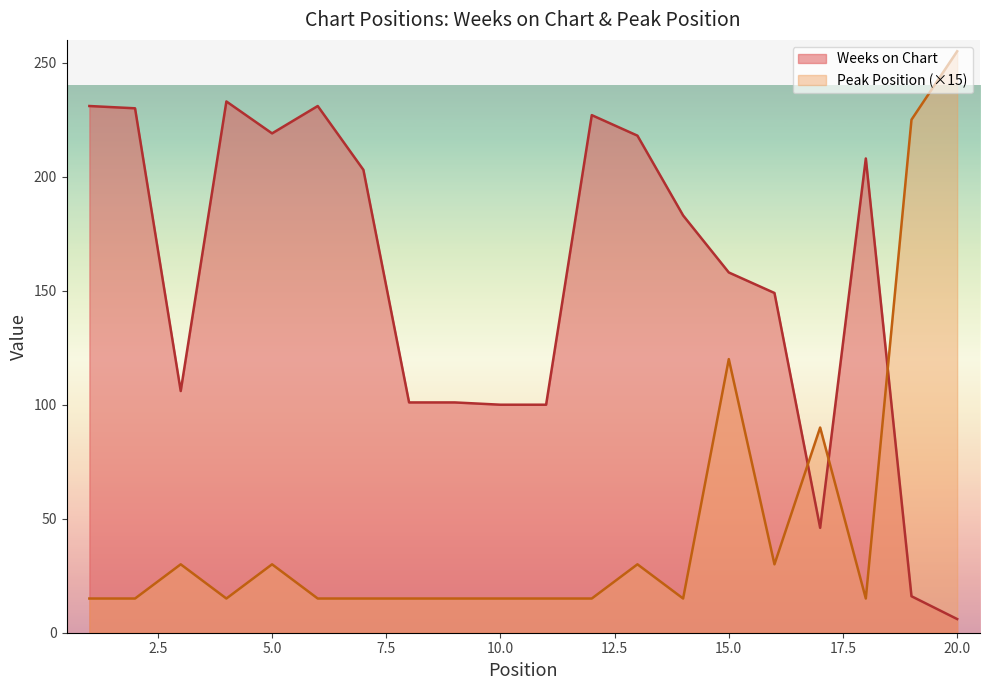

Which series has the largest range (max minus min)?

Peak Position (×15)